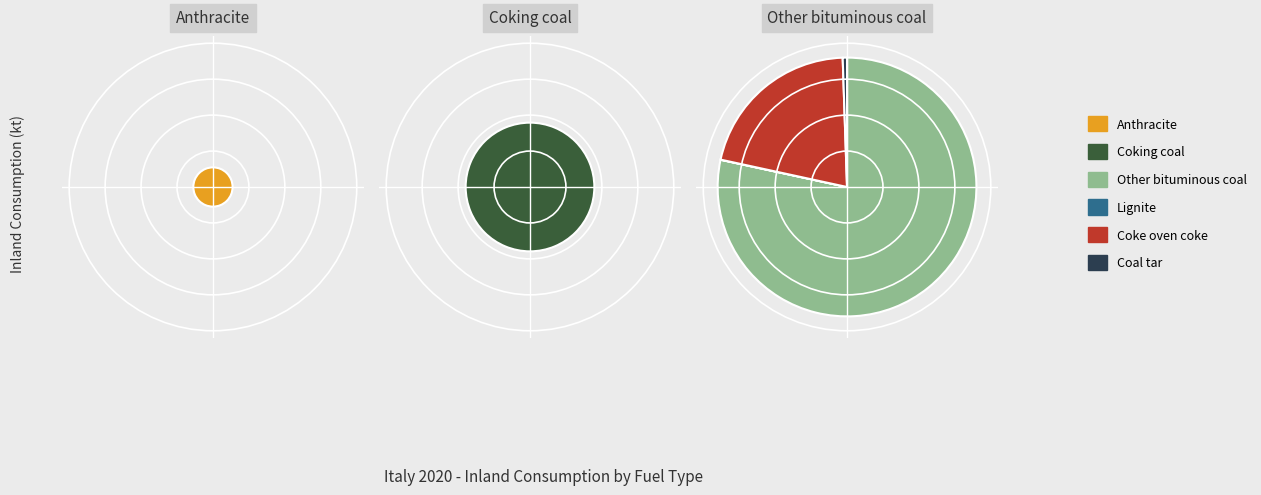

What percentage is NOT represented by Coking coal?

82.2%